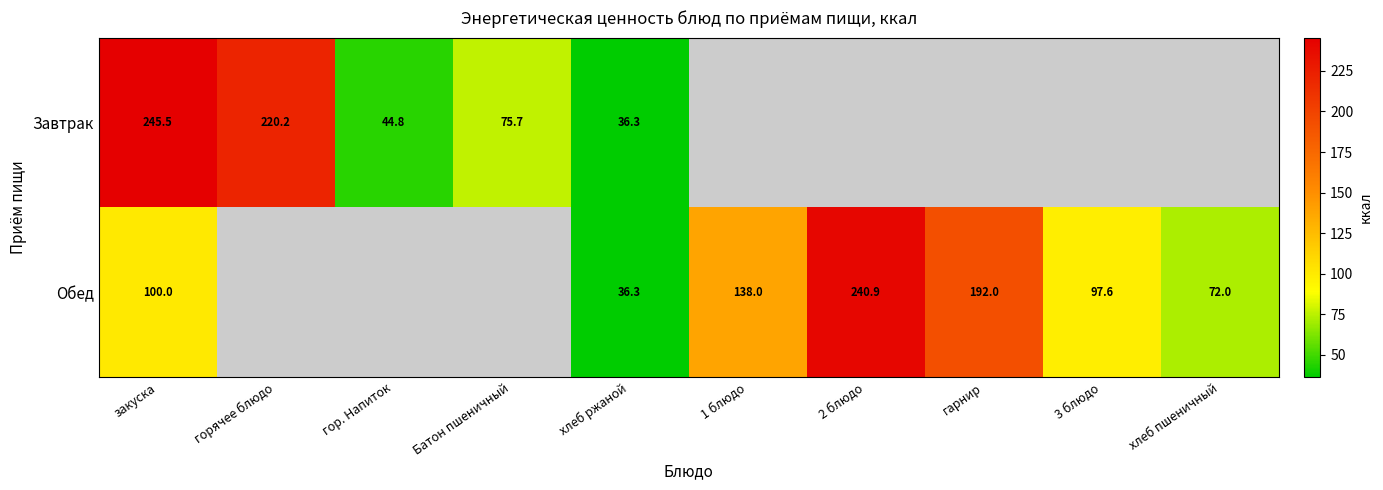

What is the difference between the Обед values at 2 блюдо and закуска?

140.9